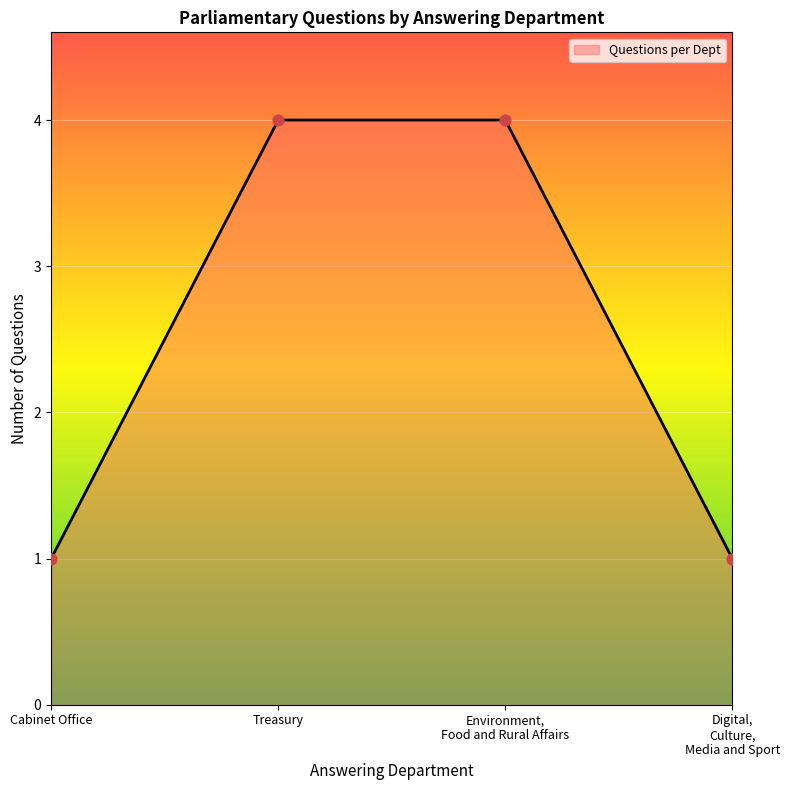

What is the highest value of the Questions per Dept series?

4.0